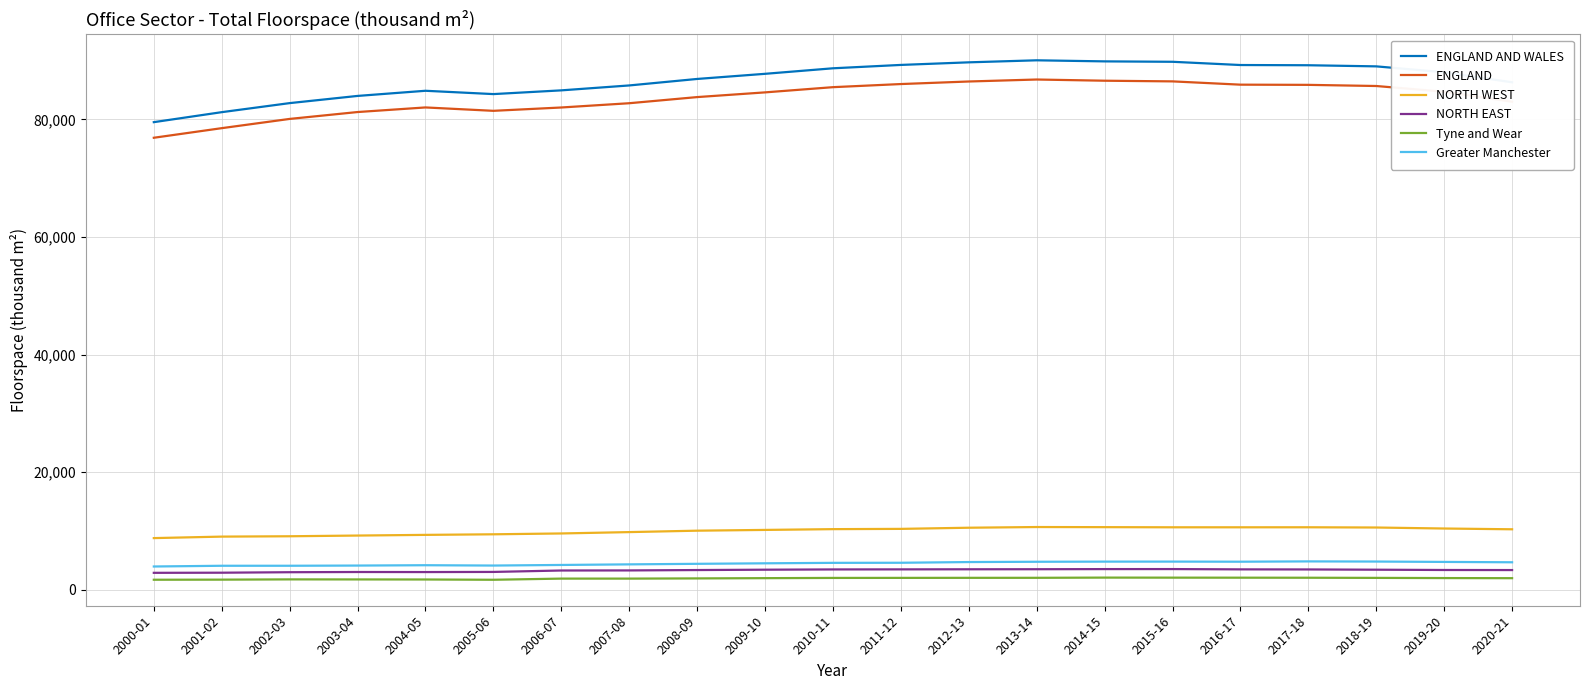

List the series in order of their peak value, highest first.

ENGLAND AND WALES, ENGLAND, NORTH WEST, Greater Manchester, NORTH EAST, Tyne and Wear